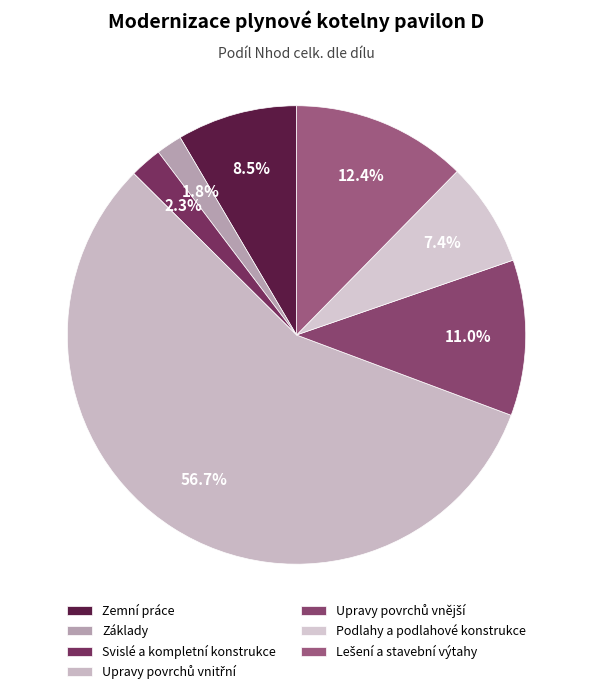

How many slices are in this pie chart?

7